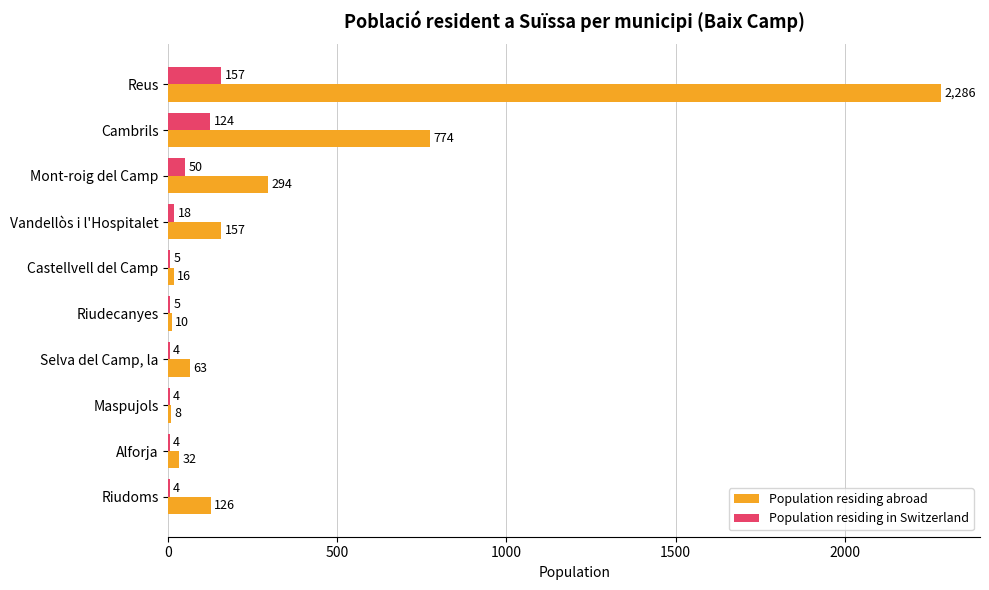

Where is Population residing in Switzerland nearest to the value 80?

Mont-roig del Camp